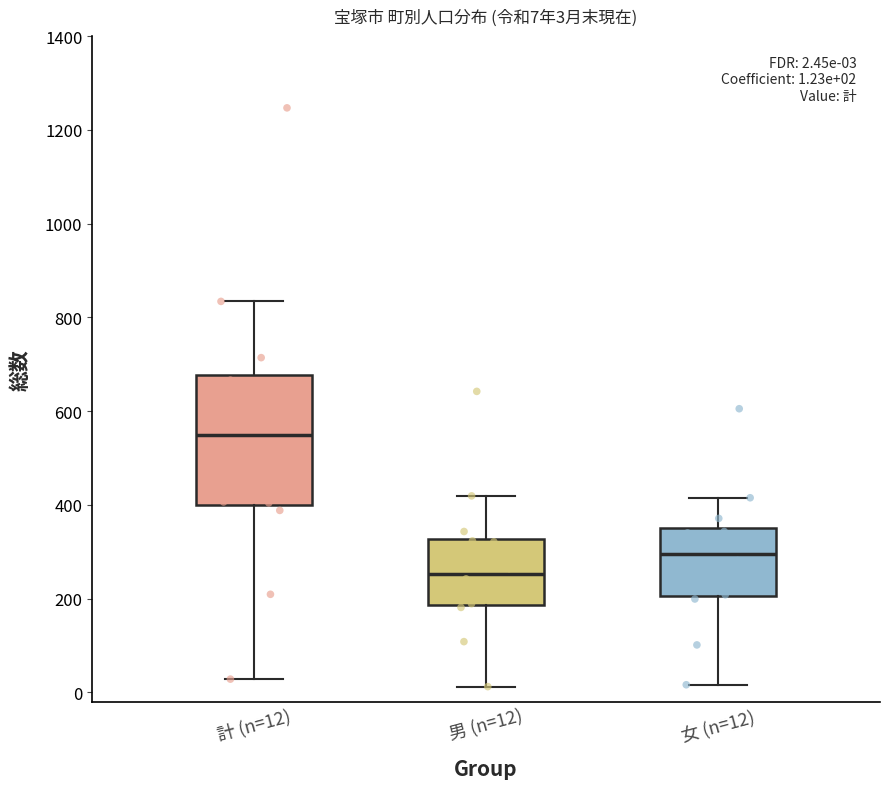

Which box is the tallest, from its lower edge to its upper edge?

計 (n=12)